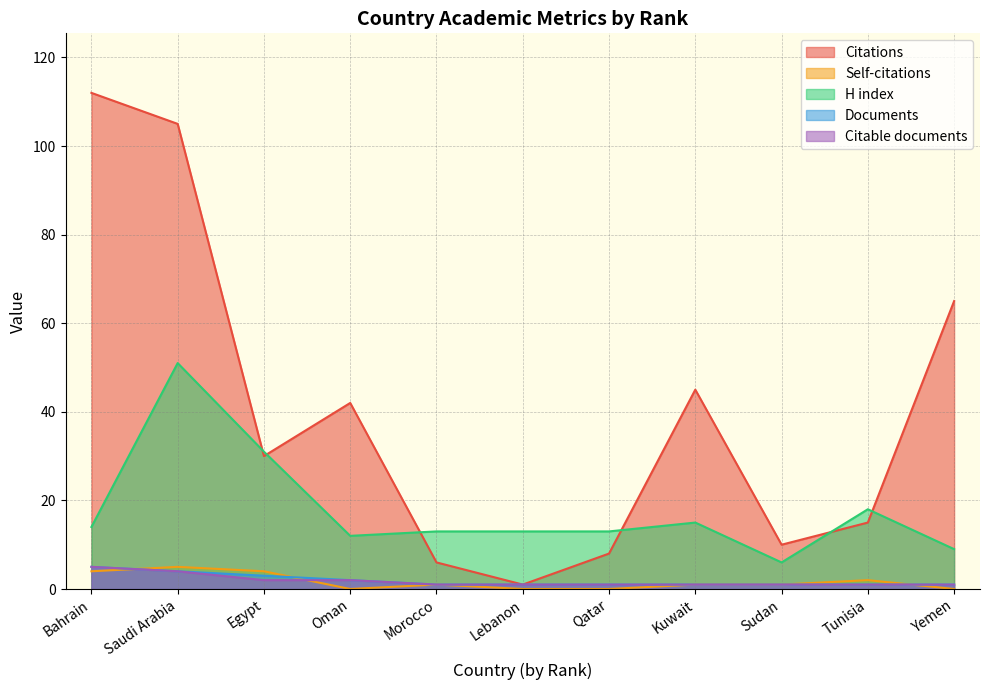

Where does the Citations series first go above 30?

Bahrain